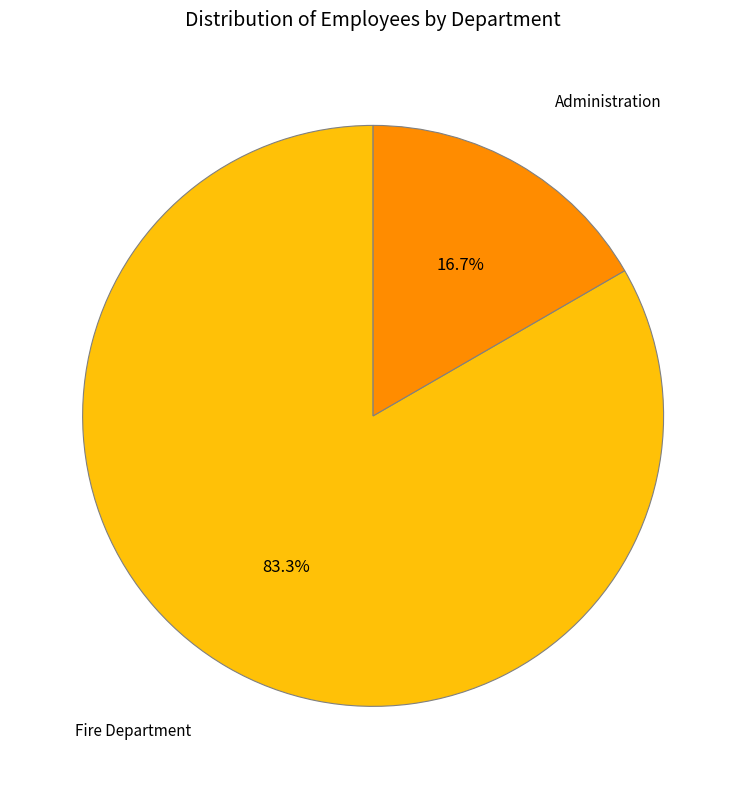

Between Administration and Fire Department, which is larger?

Fire Department